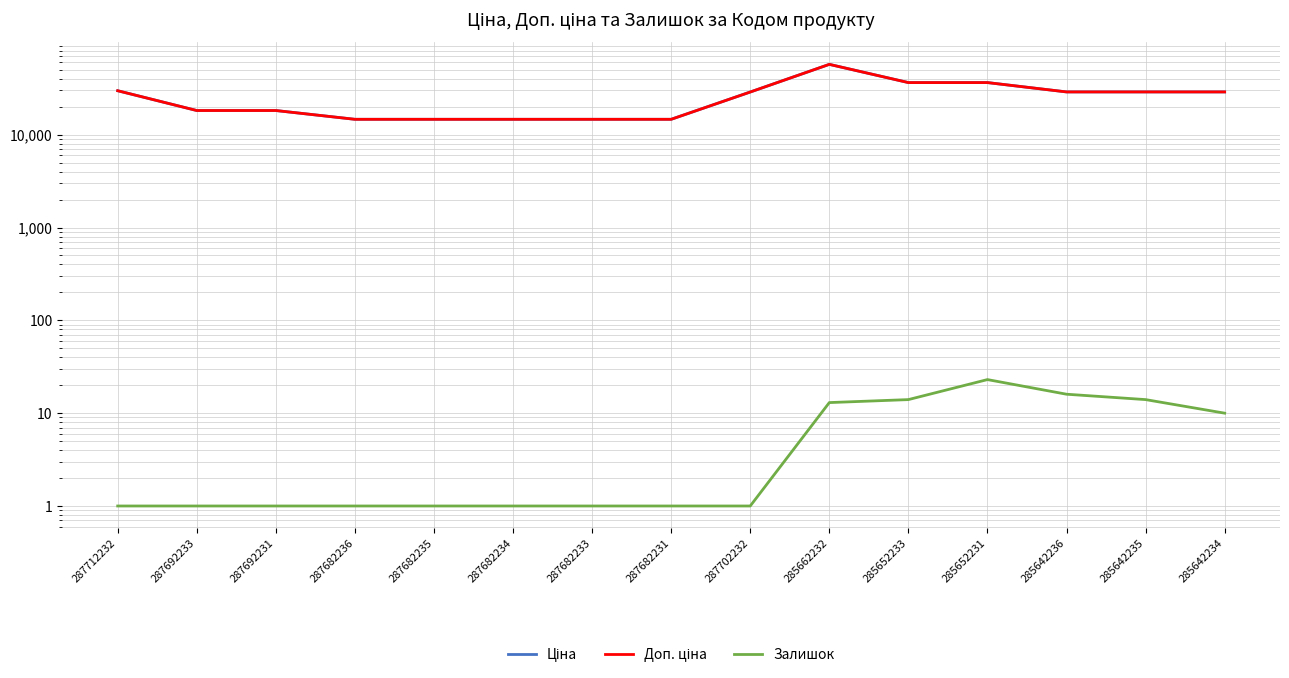

Reading right to left, transcribe all the data shown in this chart.

Ціна: 285642234=28890.3	285642235=28890.3	285642236=28890.3	285652231=36424.0	285652233=36424.0	285662232=57235.5	287702232=28821.8	287682231=14649.6	287682233=14649.6	287682234=14649.6	287682235=14649.6	287682236=14649.6	287692231=18212.0	287692233=18212.0	287712232=29761.5
Доп. ціна: 285642234=28890.3	285642235=28890.3	285642236=28890.3	285652231=36424.0	285652233=36424.0	285662232=57235.5	287702232=28821.8	287682231=14649.6	287682233=14649.6	287682234=14649.6	287682235=14649.6	287682236=14649.6	287692231=18212.0	287692233=18212.0	287712232=29761.5
Залишок: 285642234=10.0	285642235=14.0	285642236=16.0	285652231=23.0	285652233=14.0	285662232=13.0	287702232=1.0	287682231=1.0	287682233=1.0	287682234=1.0	287682235=1.0	287682236=1.0	287692231=1.0	287692233=1.0	287712232=1.0